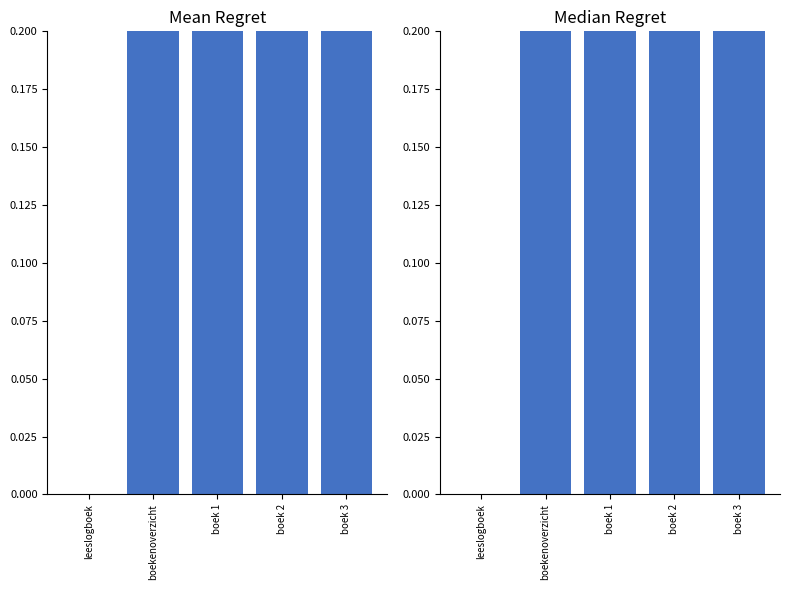

Read the value at boek 3.

1.0